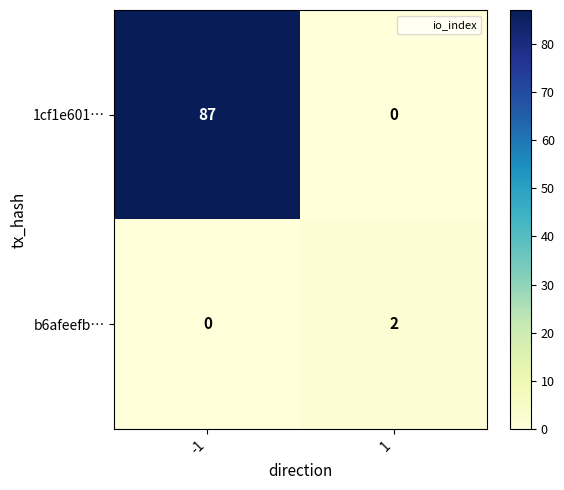

Rank the series by their average value, from highest to lowest.

1cf1e601…, b6afeefb…